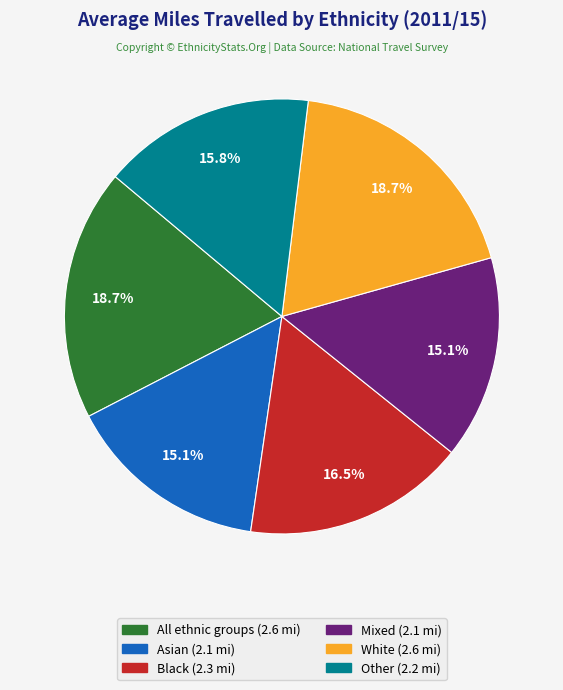

Is the sum of Asian and Other greater than half?

No